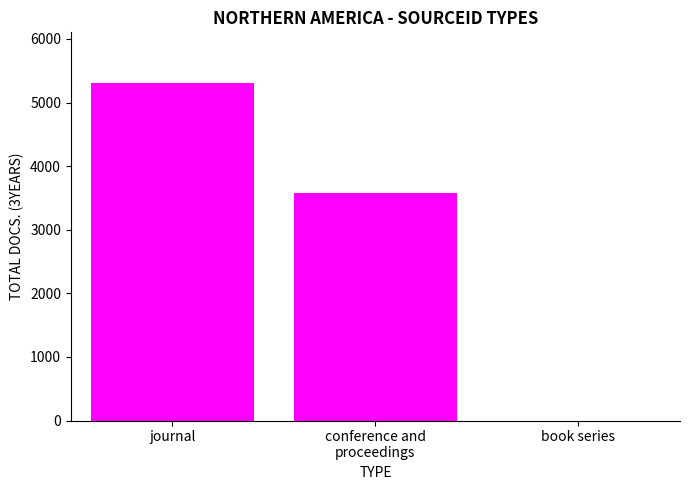

What is the sum of all values?

8885